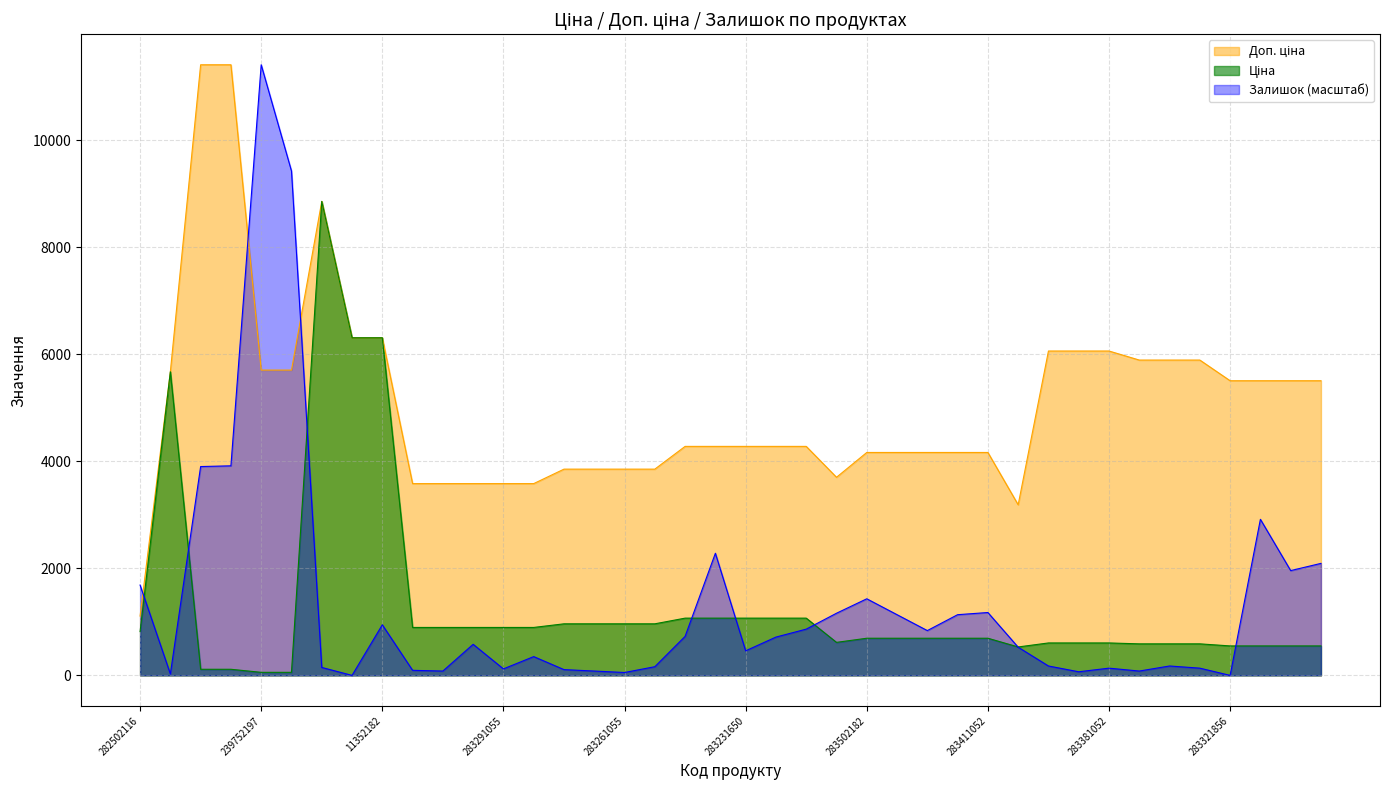

What is the difference between the Ціна values at 283502182 and 283291650?

201.6